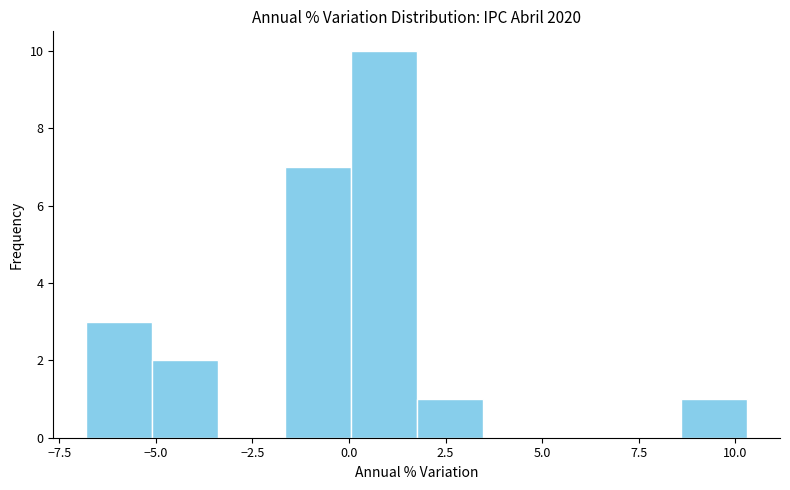

Read against the x-axis, roughly where is the centre of the tallest bar?

1.0